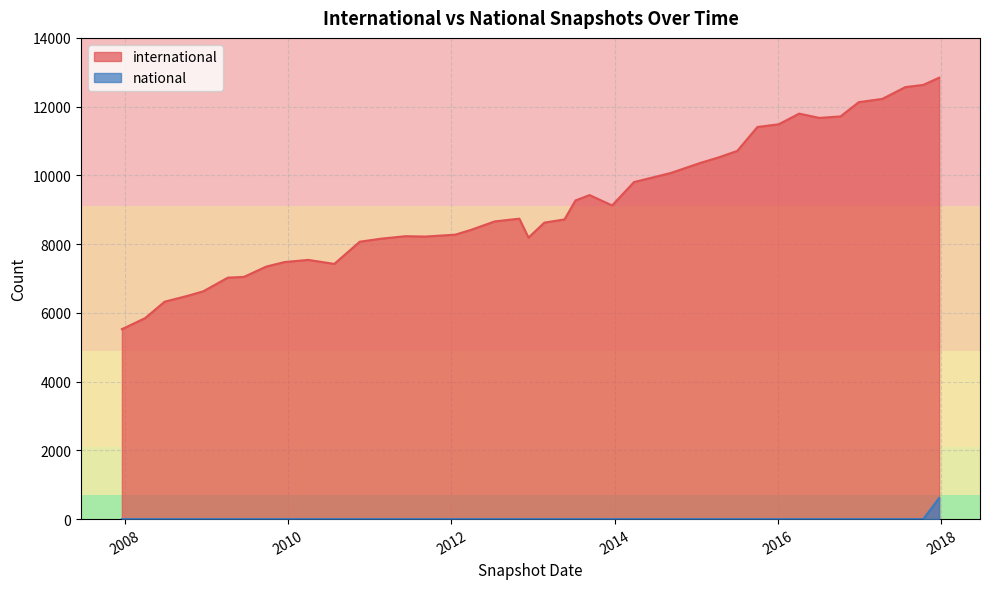

How many series are shown in this chart?

2